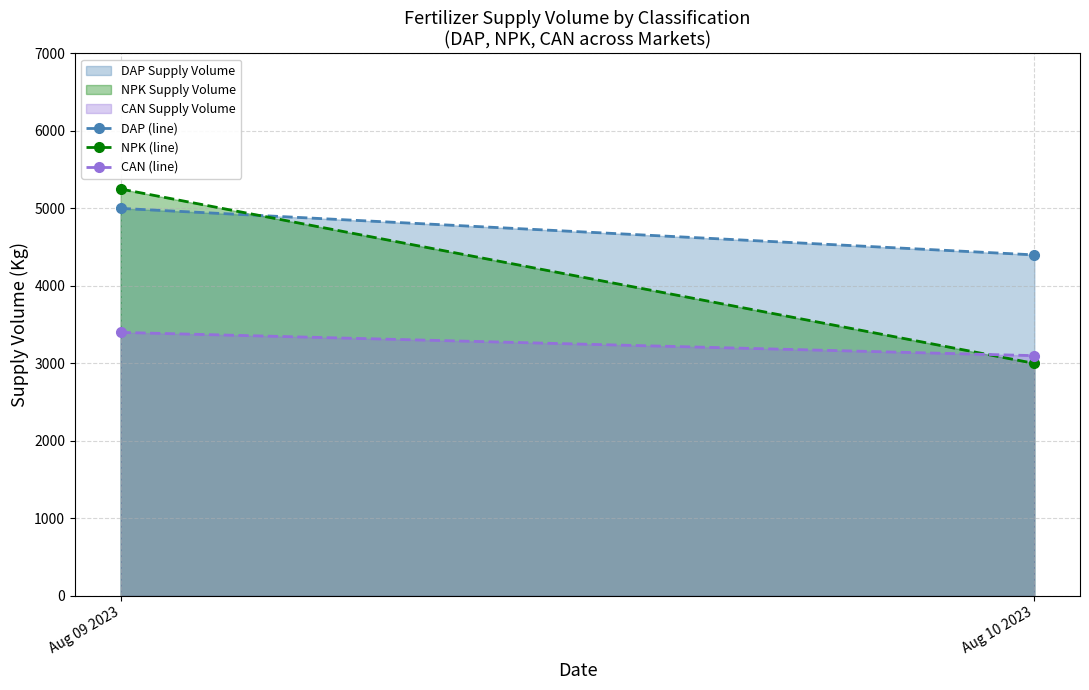

At how many categories does at least one series exceed 5205?

1